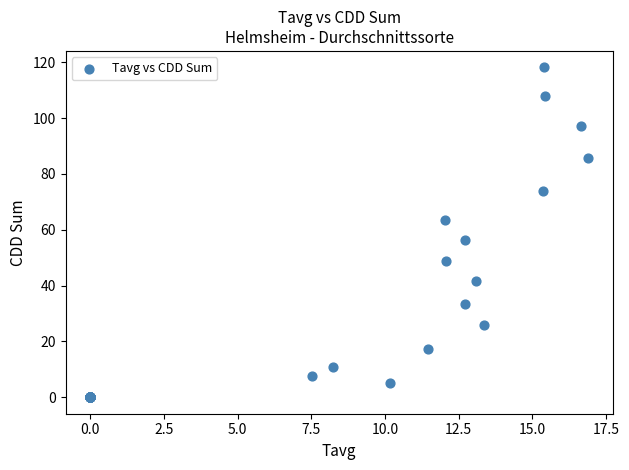

What Y value in the scatter plot is closest to 59?

56.4